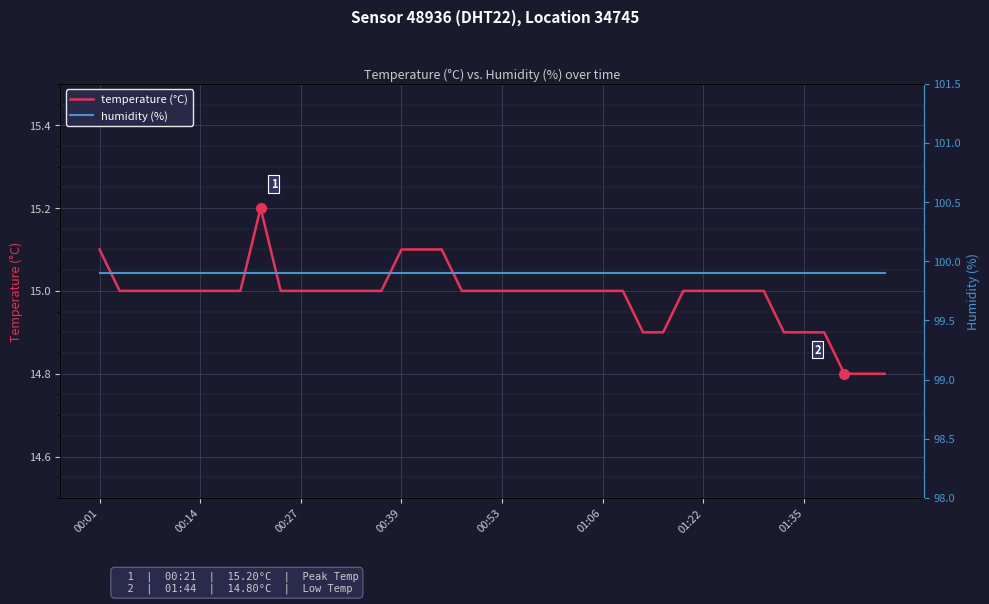

How many lines are shown in the chart?

2